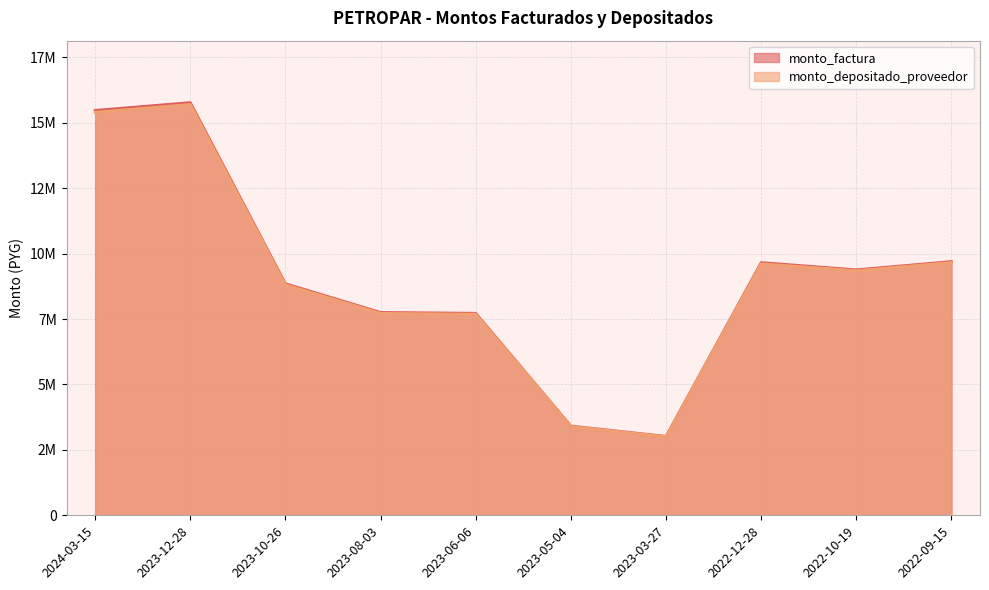

What is the label of the 3rd point from the right?

2022-12-28